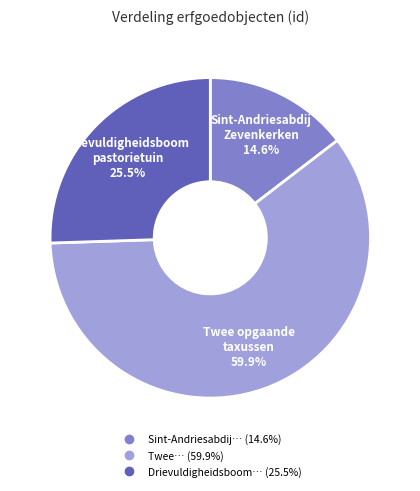

Does any single category account for the majority?

Yes